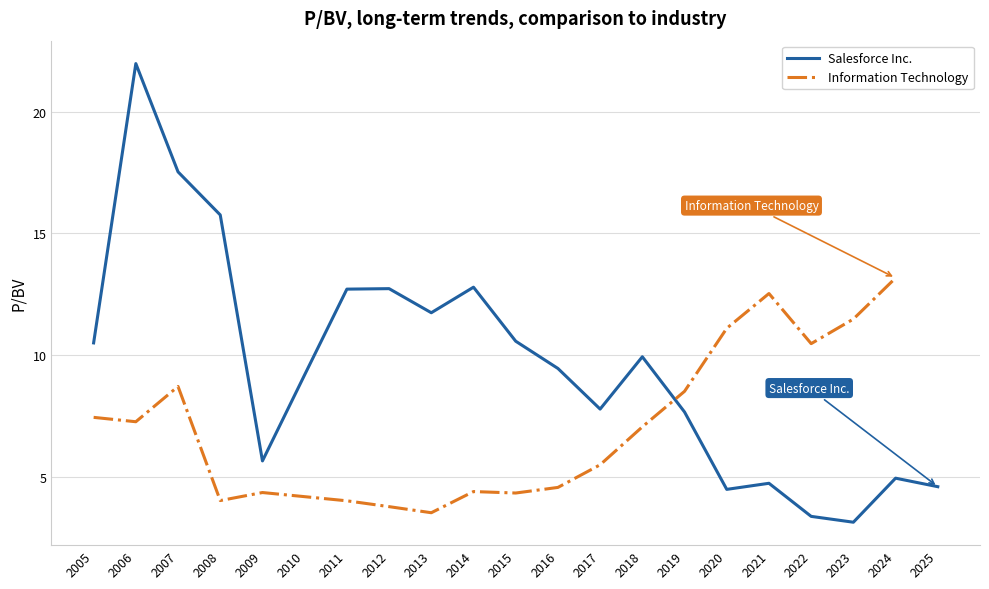

At which label does the data first exceed 9?

2005